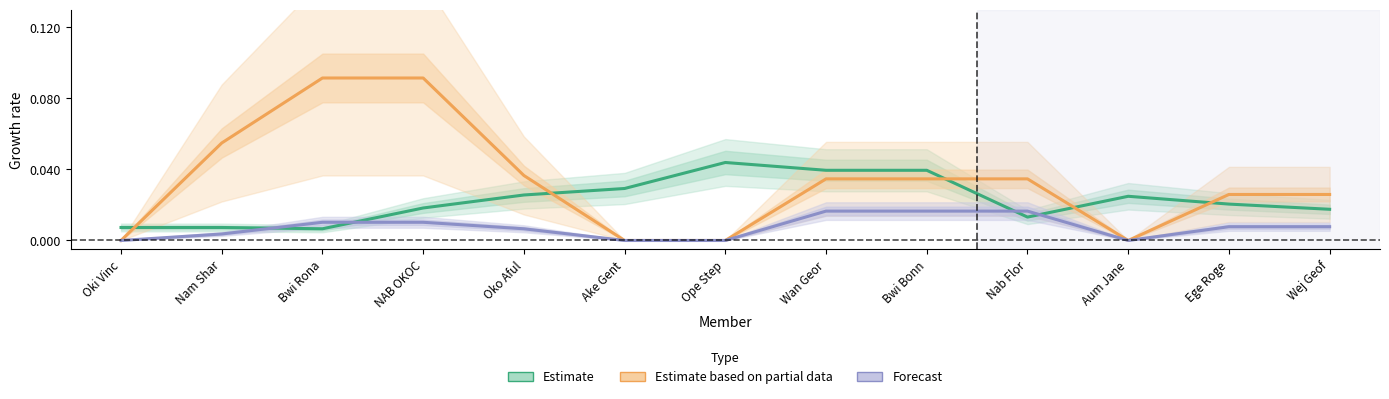

What is the difference between the second highest and minimum values in the Estimate based on partial data series?

0.1